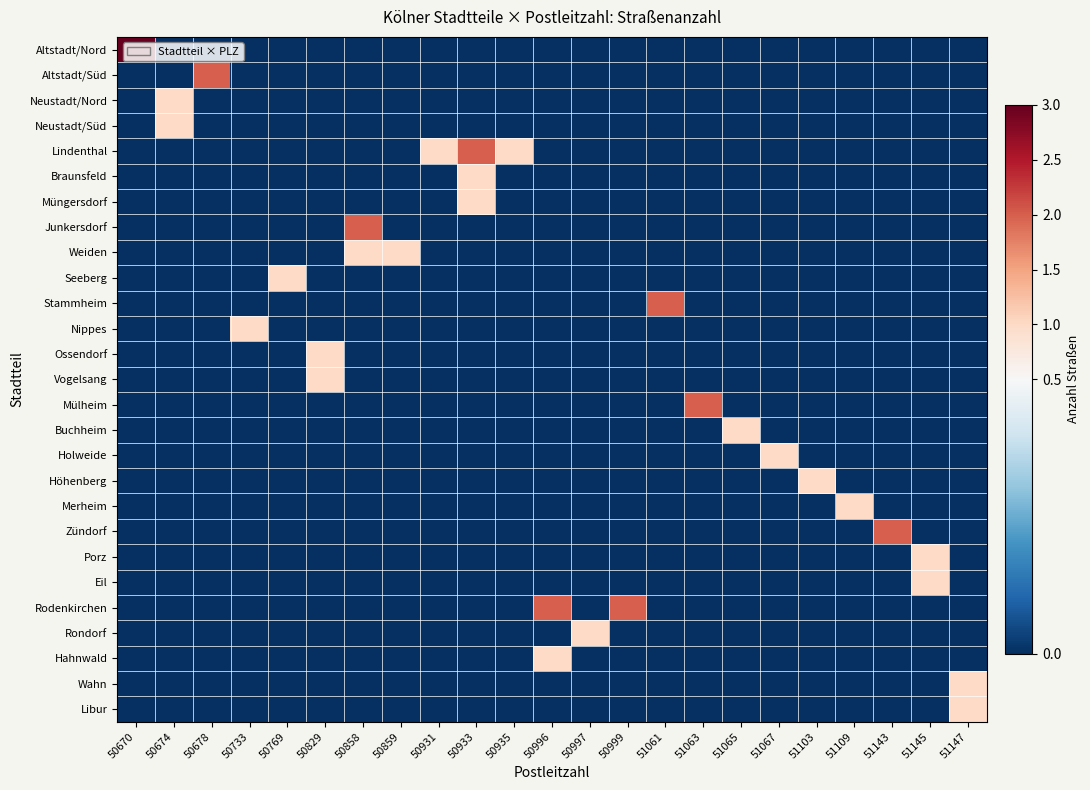

Reading right to left, transcribe all the data shown in this chart.

Altstadt/Nord: 51147=0	51145=0	51143=0	51109=0	51103=0	51067=0	51065=0	51063=0	51061=0	50999=0	50997=0	50996=0	50935=0	50933=0	50931=0	50859=0	50858=0	50829=0	50769=0	50733=0	50678=0	50674=0	50670=3
Altstadt/Süd: 51147=0	51145=0	51143=0	51109=0	51103=0	51067=0	51065=0	51063=0	51061=0	50999=0	50997=0	50996=0	50935=0	50933=0	50931=0	50859=0	50858=0	50829=0	50769=0	50733=0	50678=2	50674=0	50670=0
Neustadt/Nord: 51147=0	51145=0	51143=0	51109=0	51103=0	51067=0	51065=0	51063=0	51061=0	50999=0	50997=0	50996=0	50935=0	50933=0	50931=0	50859=0	50858=0	50829=0	50769=0	50733=0	50678=0	50674=1	50670=0
Neustadt/Süd: 51147=0	51145=0	51143=0	51109=0	51103=0	51067=0	51065=0	51063=0	51061=0	50999=0	50997=0	50996=0	50935=0	50933=0	50931=0	50859=0	50858=0	50829=0	50769=0	50733=0	50678=0	50674=1	50670=0
Lindenthal: 51147=0	51145=0	51143=0	51109=0	51103=0	51067=0	51065=0	51063=0	51061=0	50999=0	50997=0	50996=0	50935=1	50933=2	50931=1	50859=0	50858=0	50829=0	50769=0	50733=0	50678=0	50674=0	50670=0
Braunsfeld: 51147=0	51145=0	51143=0	51109=0	51103=0	51067=0	51065=0	51063=0	51061=0	50999=0	50997=0	50996=0	50935=0	50933=1	50931=0	50859=0	50858=0	50829=0	50769=0	50733=0	50678=0	50674=0	50670=0
Müngersdorf: 51147=0	51145=0	51143=0	51109=0	51103=0	51067=0	51065=0	51063=0	51061=0	50999=0	50997=0	50996=0	50935=0	50933=1	50931=0	50859=0	50858=0	50829=0	50769=0	50733=0	50678=0	50674=0	50670=0
Junkersdorf: 51147=0	51145=0	51143=0	51109=0	51103=0	51067=0	51065=0	51063=0	51061=0	50999=0	50997=0	50996=0	50935=0	50933=0	50931=0	50859=0	50858=2	50829=0	50769=0	50733=0	50678=0	50674=0	50670=0
Weiden: 51147=0	51145=0	51143=0	51109=0	51103=0	51067=0	51065=0	51063=0	51061=0	50999=0	50997=0	50996=0	50935=0	50933=0	50931=0	50859=1	50858=1	50829=0	50769=0	50733=0	50678=0	50674=0	50670=0
Seeberg: 51147=0	51145=0	51143=0	51109=0	51103=0	51067=0	51065=0	51063=0	51061=0	50999=0	50997=0	50996=0	50935=0	50933=0	50931=0	50859=0	50858=0	50829=0	50769=1	50733=0	50678=0	50674=0	50670=0
Stammheim: 51147=0	51145=0	51143=0	51109=0	51103=0	51067=0	51065=0	51063=0	51061=2	50999=0	50997=0	50996=0	50935=0	50933=0	50931=0	50859=0	50858=0	50829=0	50769=0	50733=0	50678=0	50674=0	50670=0
Nippes: 51147=0	51145=0	51143=0	51109=0	51103=0	51067=0	51065=0	51063=0	51061=0	50999=0	50997=0	50996=0	50935=0	50933=0	50931=0	50859=0	50858=0	50829=0	50769=0	50733=1	50678=0	50674=0	50670=0
Ossendorf: 51147=0	51145=0	51143=0	51109=0	51103=0	51067=0	51065=0	51063=0	51061=0	50999=0	50997=0	50996=0	50935=0	50933=0	50931=0	50859=0	50858=0	50829=1	50769=0	50733=0	50678=0	50674=0	50670=0
Vogelsang: 51147=0	51145=0	51143=0	51109=0	51103=0	51067=0	51065=0	51063=0	51061=0	50999=0	50997=0	50996=0	50935=0	50933=0	50931=0	50859=0	50858=0	50829=1	50769=0	50733=0	50678=0	50674=0	50670=0
Mülheim: 51147=0	51145=0	51143=0	51109=0	51103=0	51067=0	51065=0	51063=2	51061=0	50999=0	50997=0	50996=0	50935=0	50933=0	50931=0	50859=0	50858=0	50829=0	50769=0	50733=0	50678=0	50674=0	50670=0
Buchheim: 51147=0	51145=0	51143=0	51109=0	51103=0	51067=0	51065=1	51063=0	51061=0	50999=0	50997=0	50996=0	50935=0	50933=0	50931=0	50859=0	50858=0	50829=0	50769=0	50733=0	50678=0	50674=0	50670=0
Holweide: 51147=0	51145=0	51143=0	51109=0	51103=0	51067=1	51065=0	51063=0	51061=0	50999=0	50997=0	50996=0	50935=0	50933=0	50931=0	50859=0	50858=0	50829=0	50769=0	50733=0	50678=0	50674=0	50670=0
Höhenberg: 51147=0	51145=0	51143=0	51109=0	51103=1	51067=0	51065=0	51063=0	51061=0	50999=0	50997=0	50996=0	50935=0	50933=0	50931=0	50859=0	50858=0	50829=0	50769=0	50733=0	50678=0	50674=0	50670=0
Merheim: 51147=0	51145=0	51143=0	51109=1	51103=0	51067=0	51065=0	51063=0	51061=0	50999=0	50997=0	50996=0	50935=0	50933=0	50931=0	50859=0	50858=0	50829=0	50769=0	50733=0	50678=0	50674=0	50670=0
Zündorf: 51147=0	51145=0	51143=2	51109=0	51103=0	51067=0	51065=0	51063=0	51061=0	50999=0	50997=0	50996=0	50935=0	50933=0	50931=0	50859=0	50858=0	50829=0	50769=0	50733=0	50678=0	50674=0	50670=0
Porz: 51147=0	51145=1	51143=0	51109=0	51103=0	51067=0	51065=0	51063=0	51061=0	50999=0	50997=0	50996=0	50935=0	50933=0	50931=0	50859=0	50858=0	50829=0	50769=0	50733=0	50678=0	50674=0	50670=0
Eil: 51147=0	51145=1	51143=0	51109=0	51103=0	51067=0	51065=0	51063=0	51061=0	50999=0	50997=0	50996=0	50935=0	50933=0	50931=0	50859=0	50858=0	50829=0	50769=0	50733=0	50678=0	50674=0	50670=0
Rodenkirchen: 51147=0	51145=0	51143=0	51109=0	51103=0	51067=0	51065=0	51063=0	51061=0	50999=2	50997=0	50996=2	50935=0	50933=0	50931=0	50859=0	50858=0	50829=0	50769=0	50733=0	50678=0	50674=0	50670=0
Rondorf: 51147=0	51145=0	51143=0	51109=0	51103=0	51067=0	51065=0	51063=0	51061=0	50999=0	50997=1	50996=0	50935=0	50933=0	50931=0	50859=0	50858=0	50829=0	50769=0	50733=0	50678=0	50674=0	50670=0
Hahnwald: 51147=0	51145=0	51143=0	51109=0	51103=0	51067=0	51065=0	51063=0	51061=0	50999=0	50997=0	50996=1	50935=0	50933=0	50931=0	50859=0	50858=0	50829=0	50769=0	50733=0	50678=0	50674=0	50670=0
Wahn: 51147=1	51145=0	51143=0	51109=0	51103=0	51067=0	51065=0	51063=0	51061=0	50999=0	50997=0	50996=0	50935=0	50933=0	50931=0	50859=0	50858=0	50829=0	50769=0	50733=0	50678=0	50674=0	50670=0
Libur: 51147=1	51145=0	51143=0	51109=0	51103=0	51067=0	51065=0	51063=0	51061=0	50999=0	50997=0	50996=0	50935=0	50933=0	50931=0	50859=0	50858=0	50829=0	50769=0	50733=0	50678=0	50674=0	50670=0